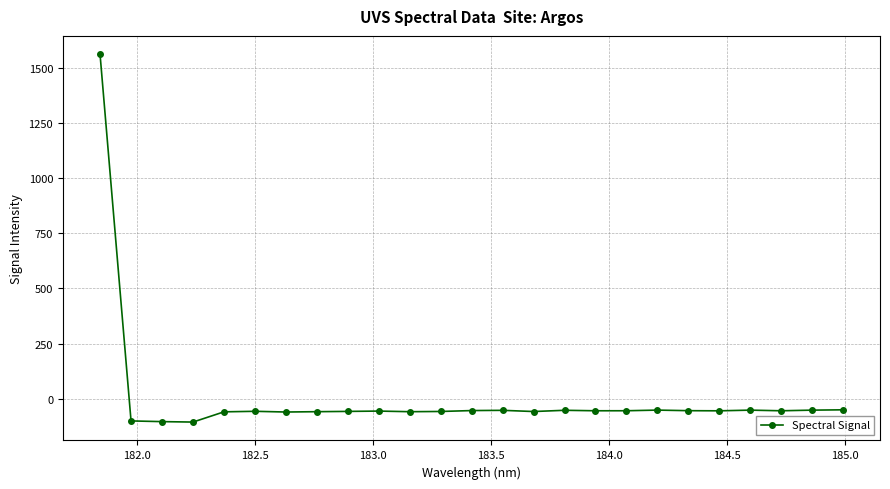

True or false: there are more than 1 points higher than both neighbors.

True